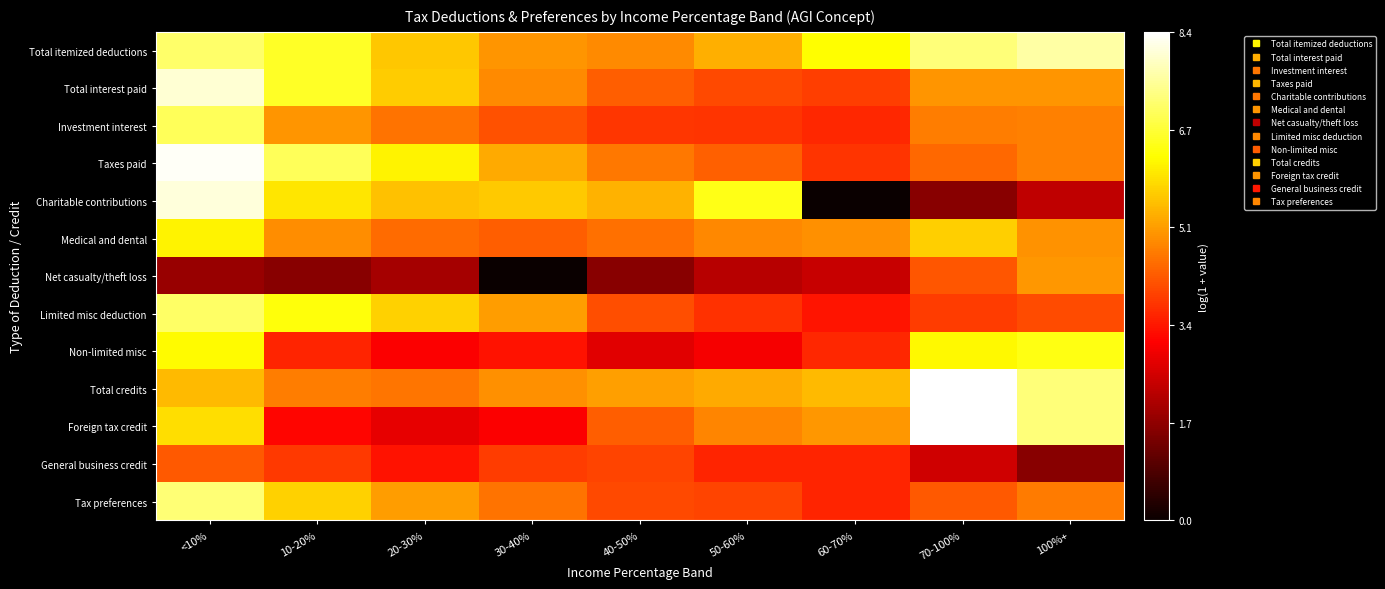

Between 20-30% and 70-100%, which is larger?

70-100%